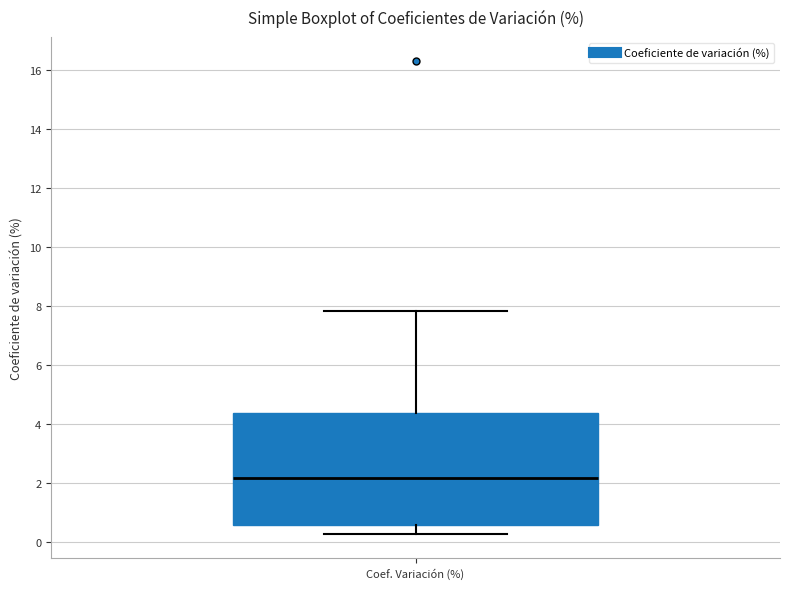

Read this box plot against the y-axis: the position of the median line, the range covered by the box, and the ends of both whiskers. The values are not printed on the chart, so give them approximately, as read against the axis.

median 2.2, box 0.6 to 4.4, whiskers 0.2 to 7.8